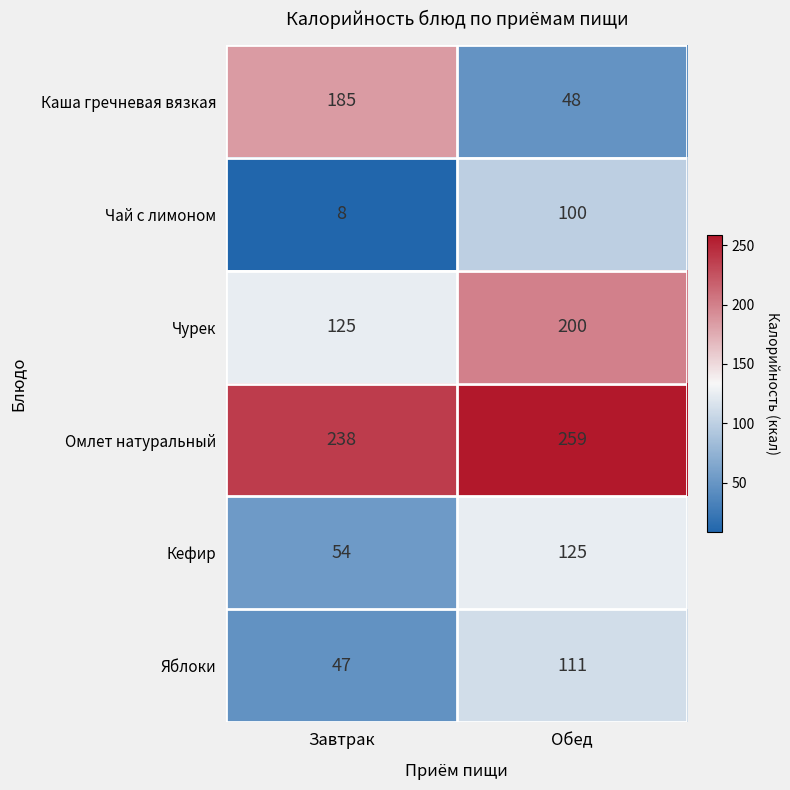

At how many categories does at least one series exceed 229?

2